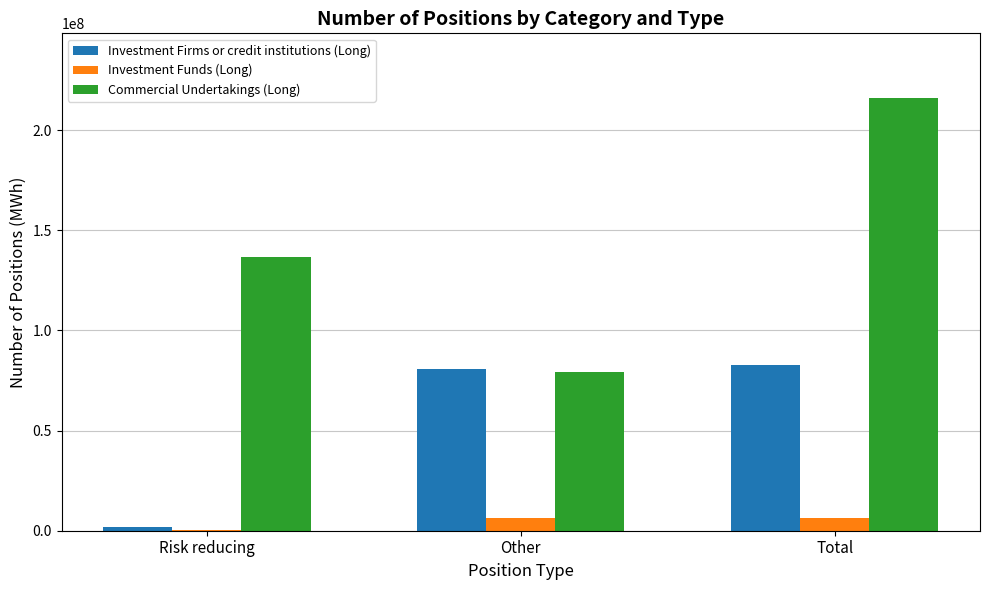

Which series has the largest range (max minus min)?

Commercial Undertakings (Long)